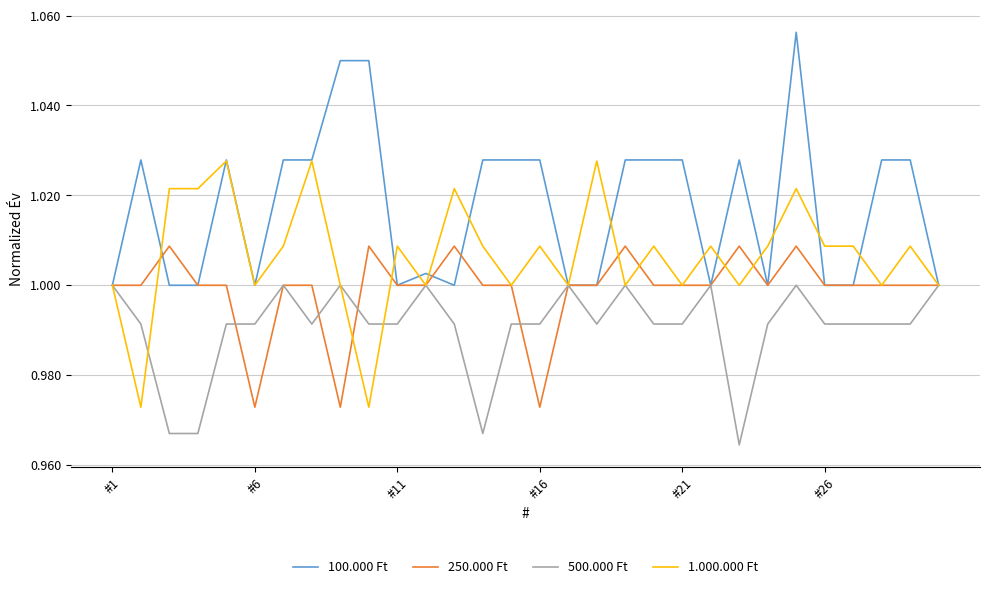

How many lines are shown in the chart?

4